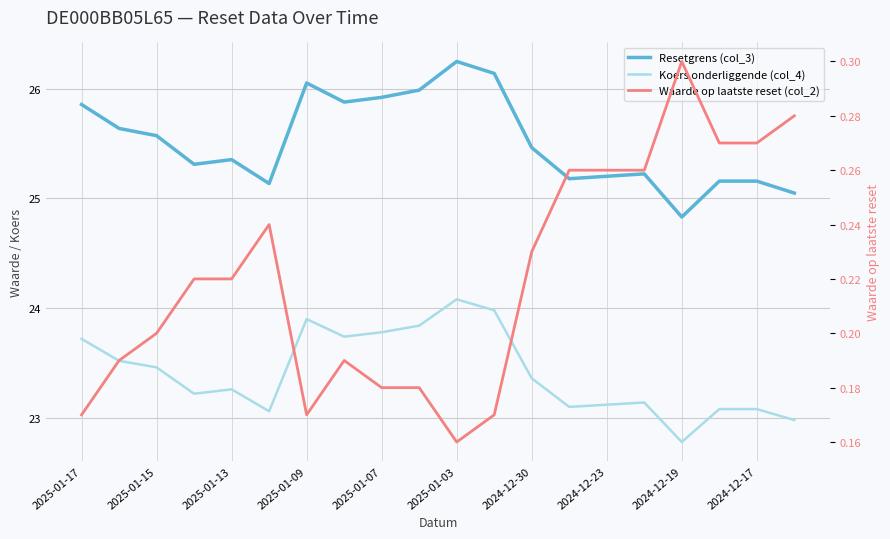

True or false: Resetgrens (col_3) and Waarde op laatste reset (col_2) intersect in this chart.

False